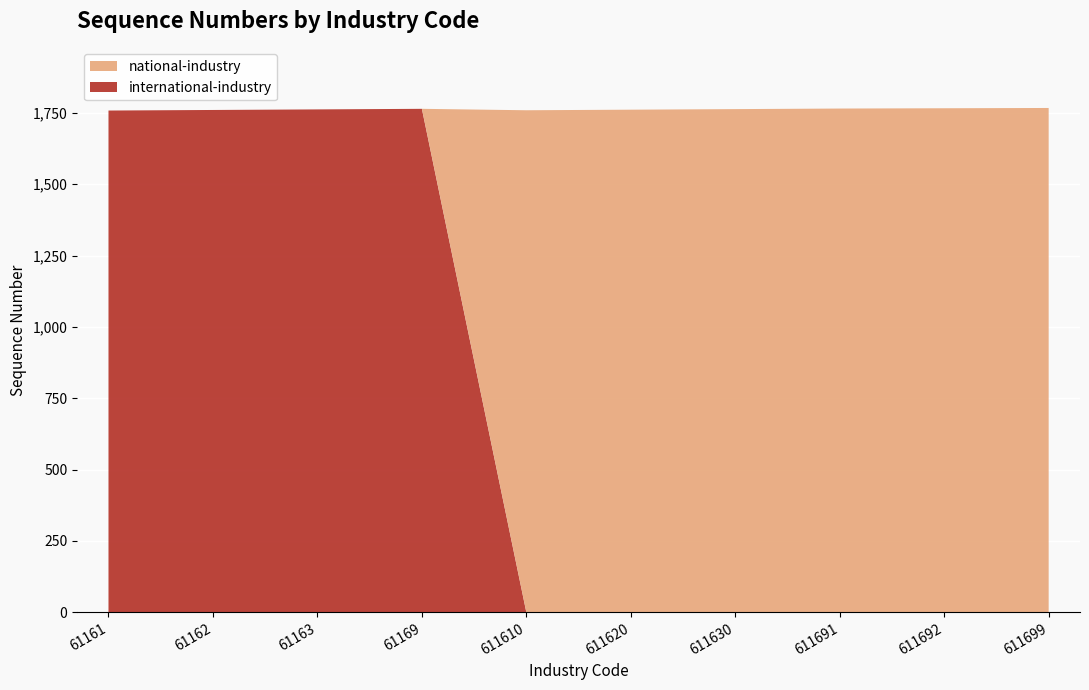

Reading left to right, extract all data points from this chart.

international-industry: 61161=1758	61162=1760	61163=1762	61169=1764	611610=0	611620=0	611630=0	611691=0	611692=0	611699=0
national-industry: 61161=0	61162=0	61163=0	61169=0	611610=1759	611620=1761	611630=1763	611691=1765	611692=1766	611699=1767